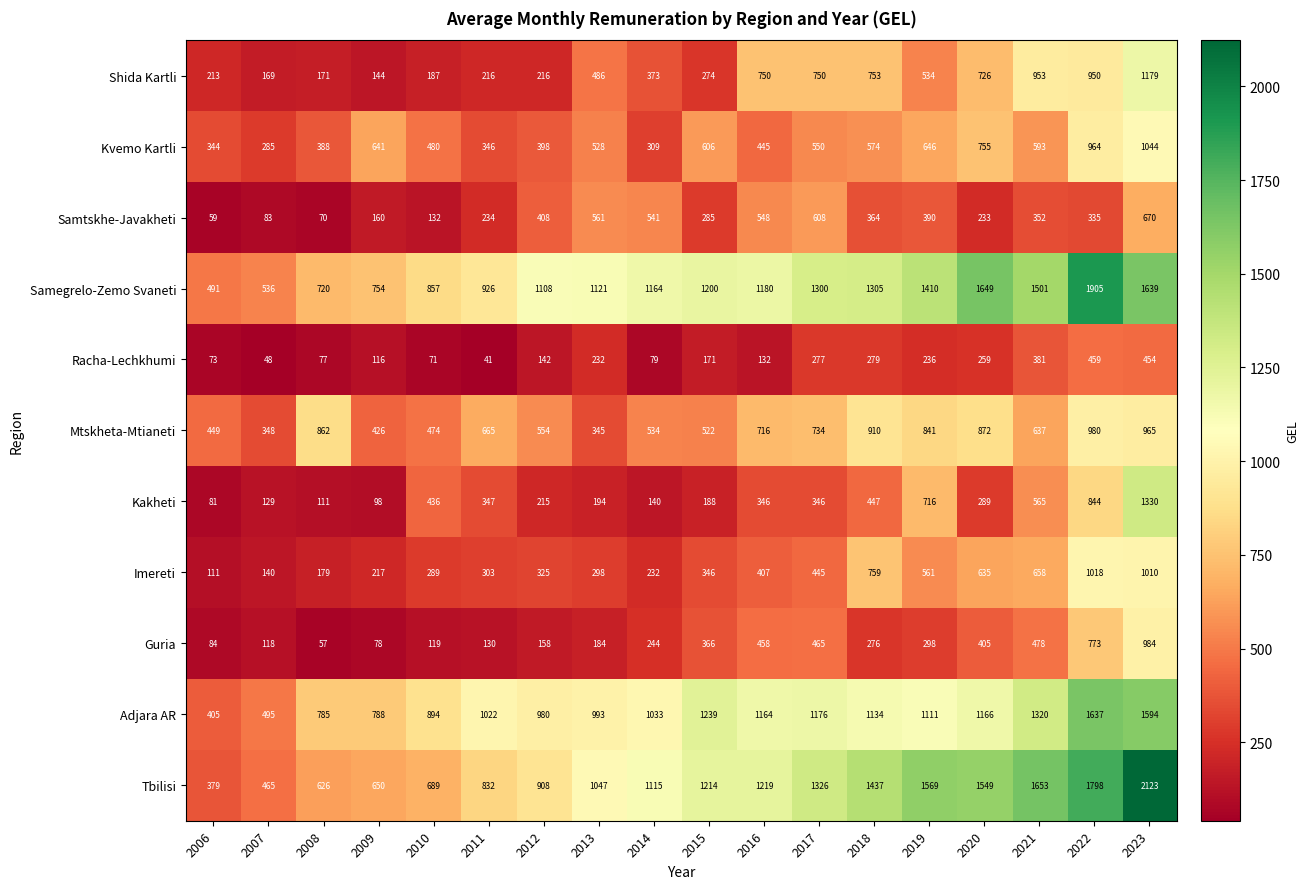

At 2016, list the series in order from largest to smallest.

Tbilisi, Samegrelo-Zemo Svaneti, Adjara AR, Shida Kartli, Mtskheta-Mtianeti, Samtskhe-Javakheti, Guria, Kvemo Kartli, Imereti, Kakheti, Racha-Lechkhumi